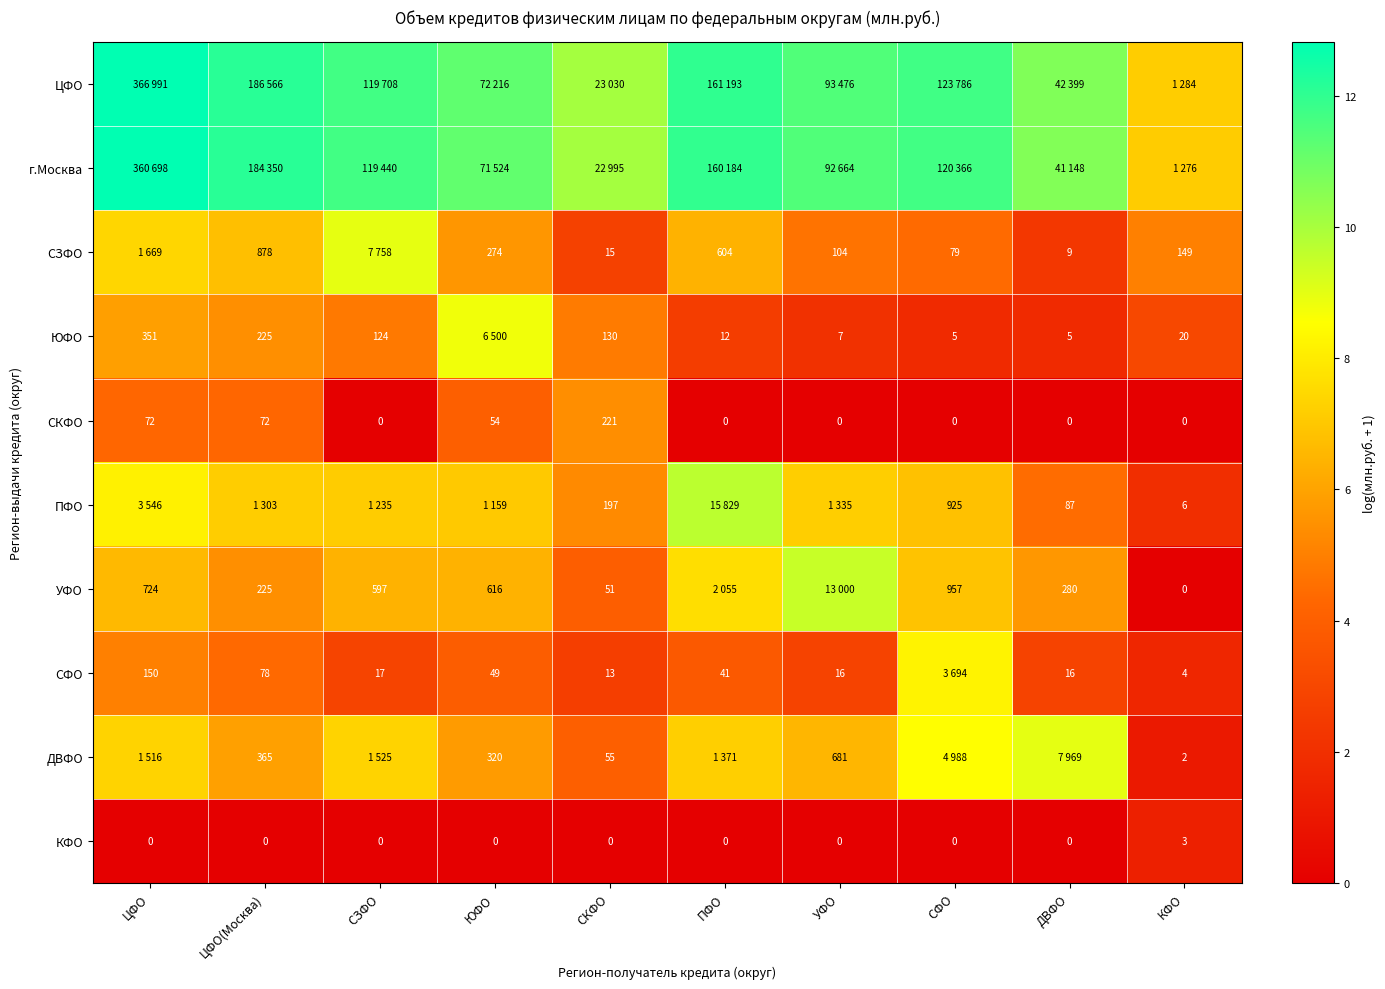

Rank the series at СФО from highest to lowest value.

ЦФО, г.Москва, ДВФО, СФО, УФО, ПФО, СЗФО, ЮФО, СКФО, КФО